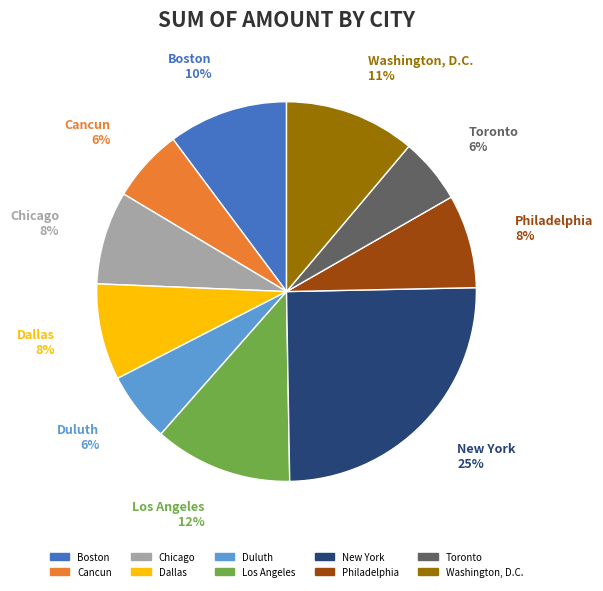

Is there any slice that represents more than half of the pie?

No